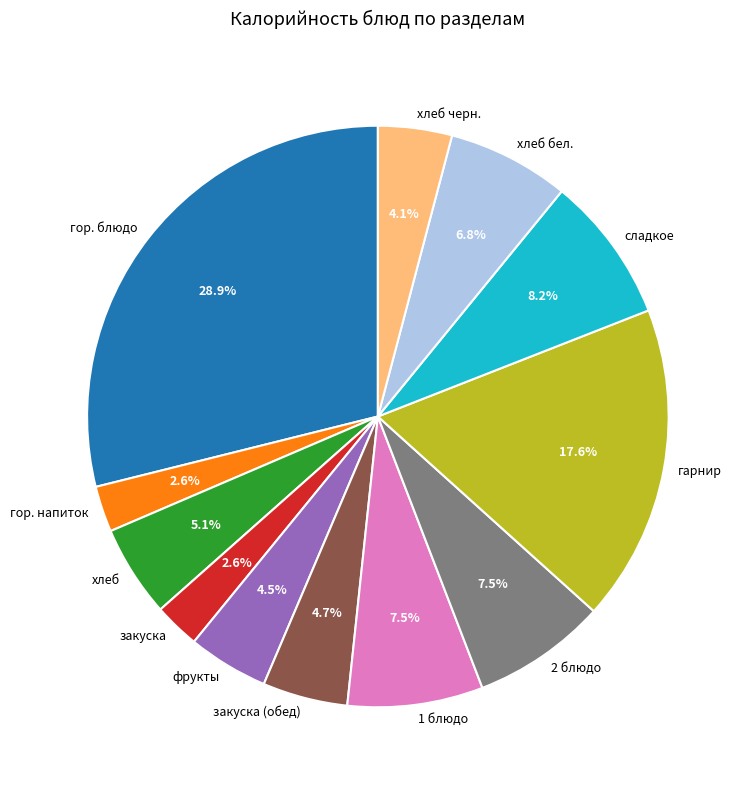

True or false: гор. напиток accounts for 15% of the total.

False